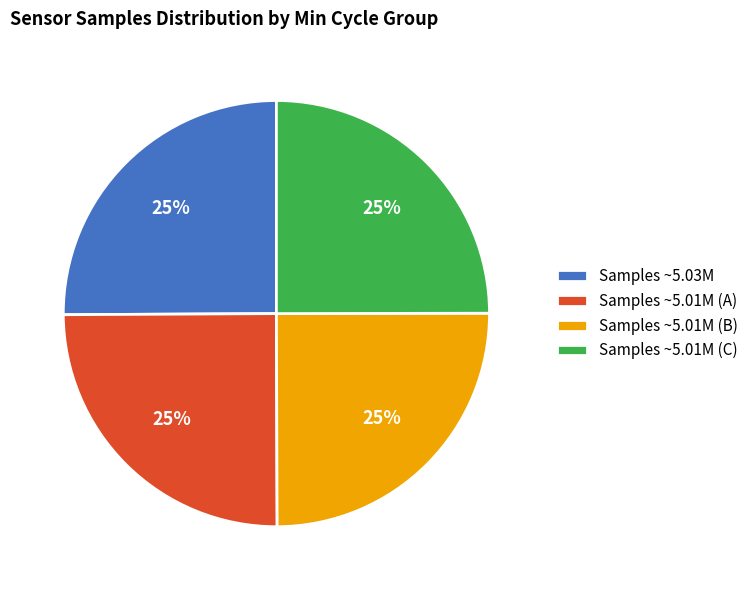

True or false: Samples ~5.03M accounts for 25% of the total.

True